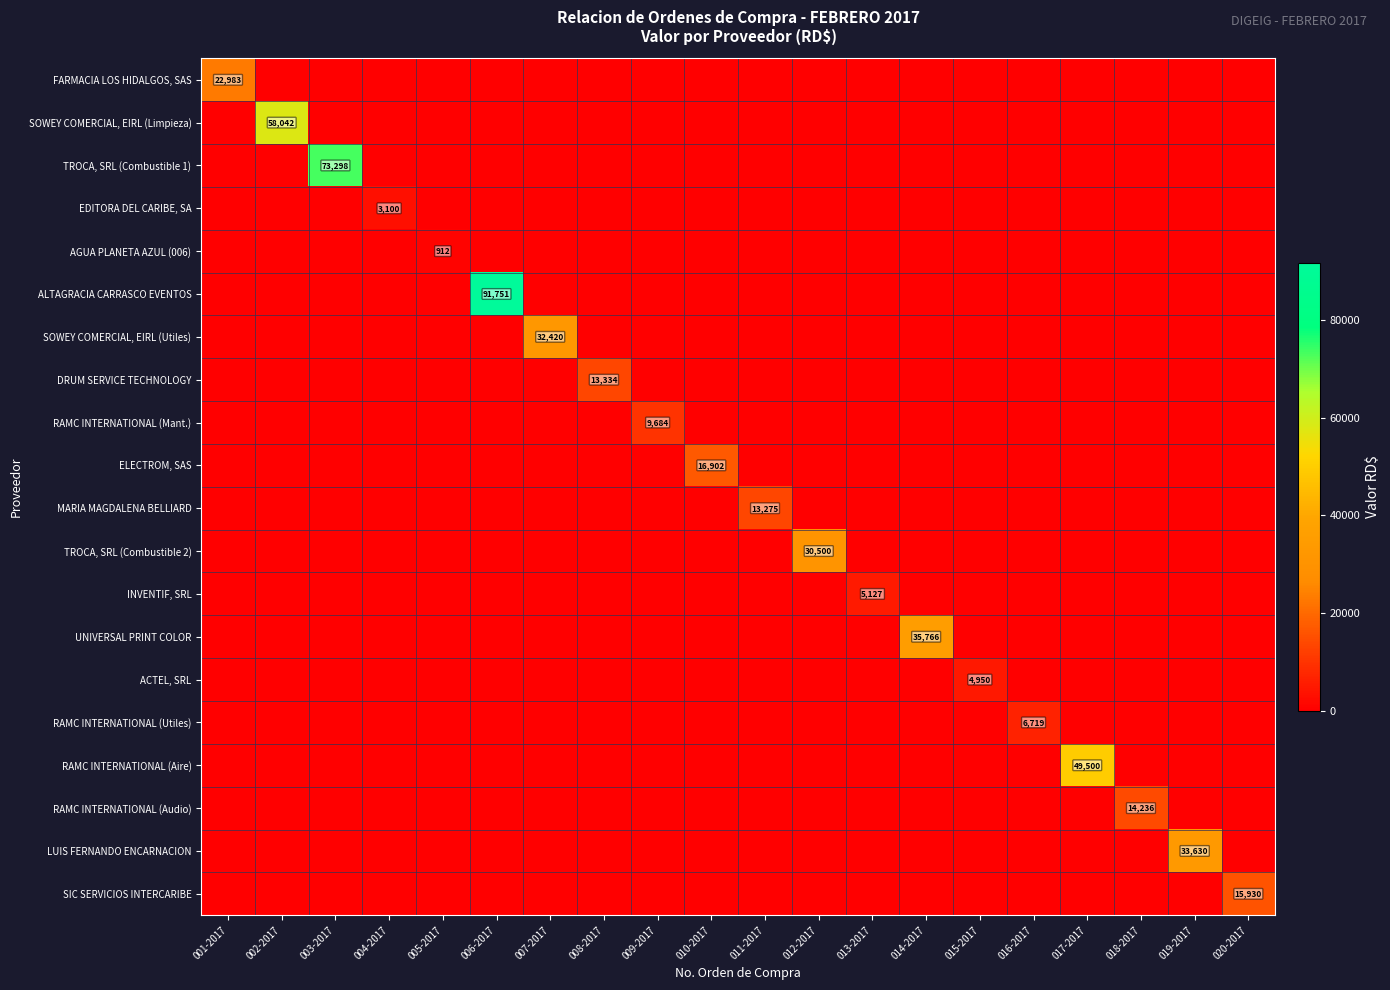

Which series has the largest range (max minus min)?

ALTAGRACIA CARRASCO EVENTOS